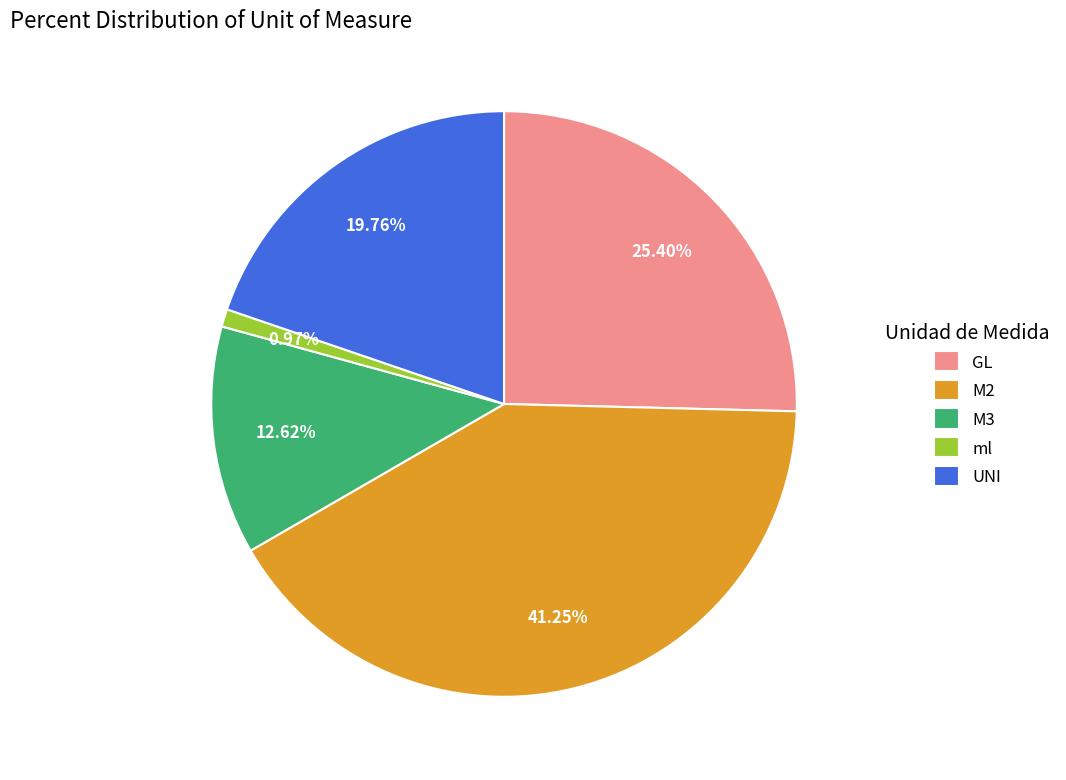

Count the number of slices in the pie.

5